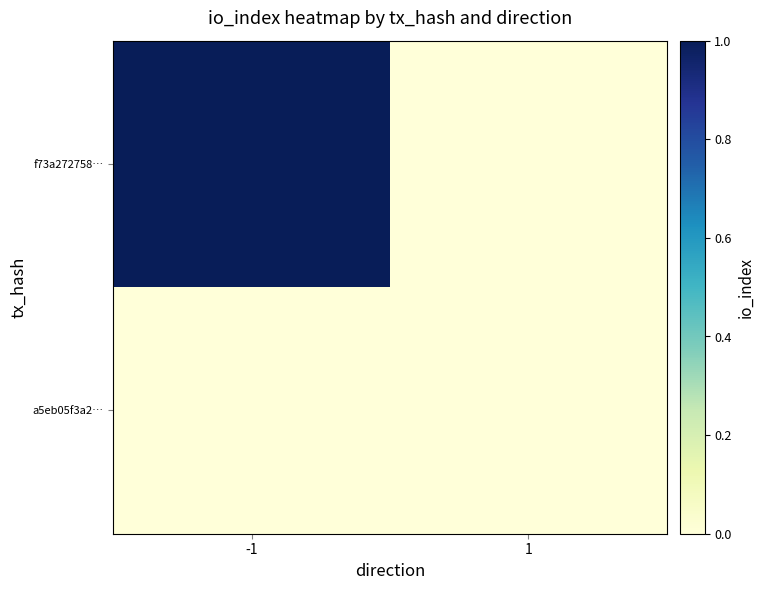

What is the difference between the highest and lowest values at -1?

1